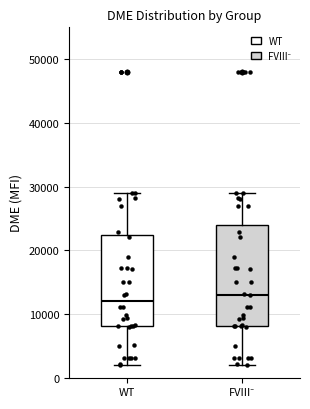

Which box's median line is the lowest?

WT